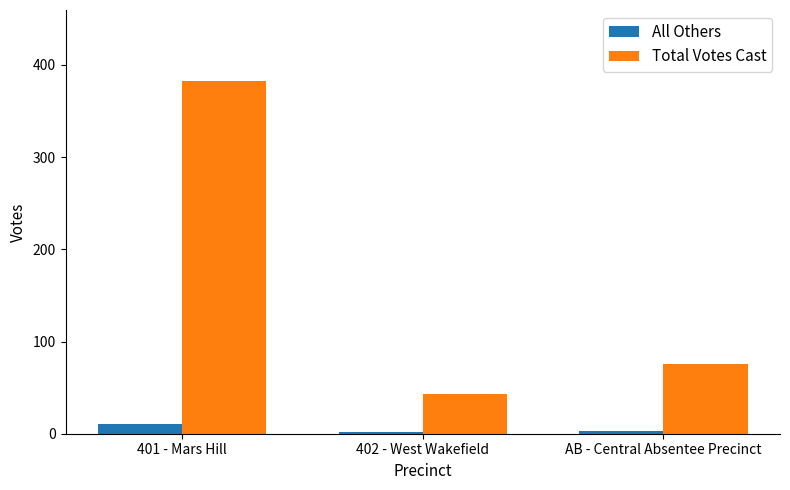

Read the All Others value at AB - Central Absentee Precinct.

3